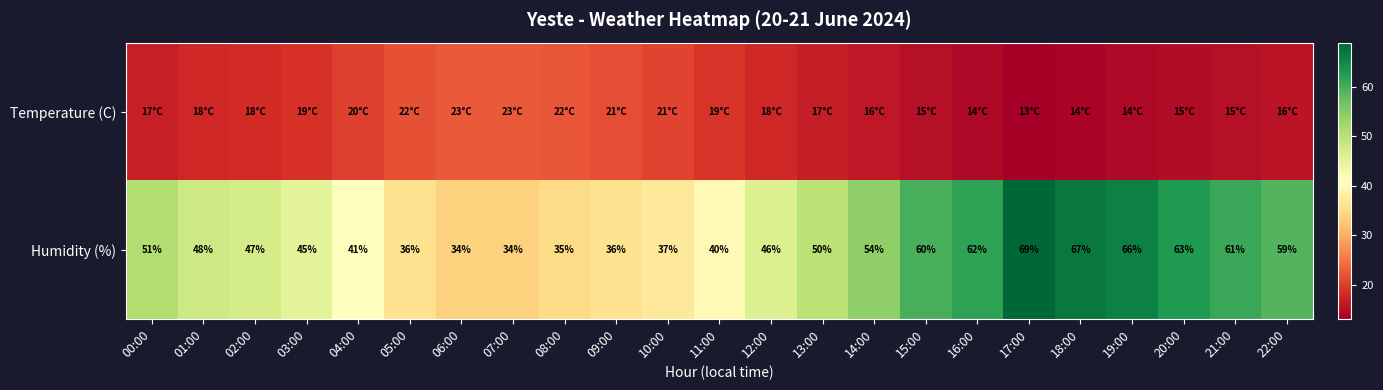

The value of Humidity (%) at 08:00 is 18.8. True or false?

False